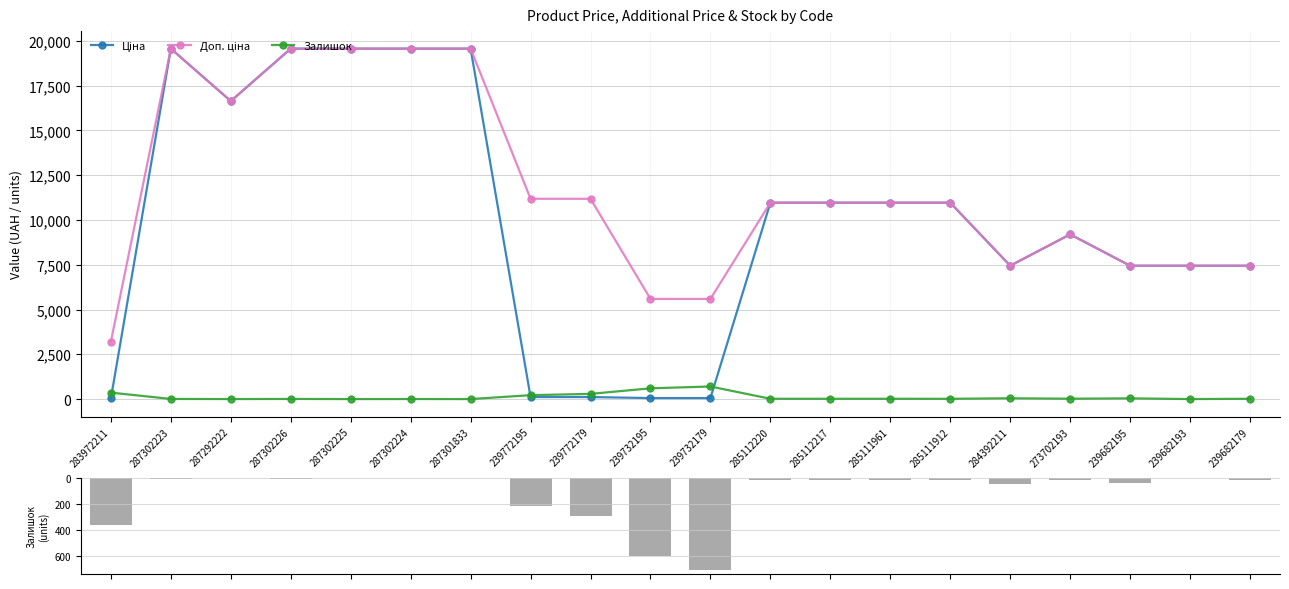

What position from the left is 284392211?

16